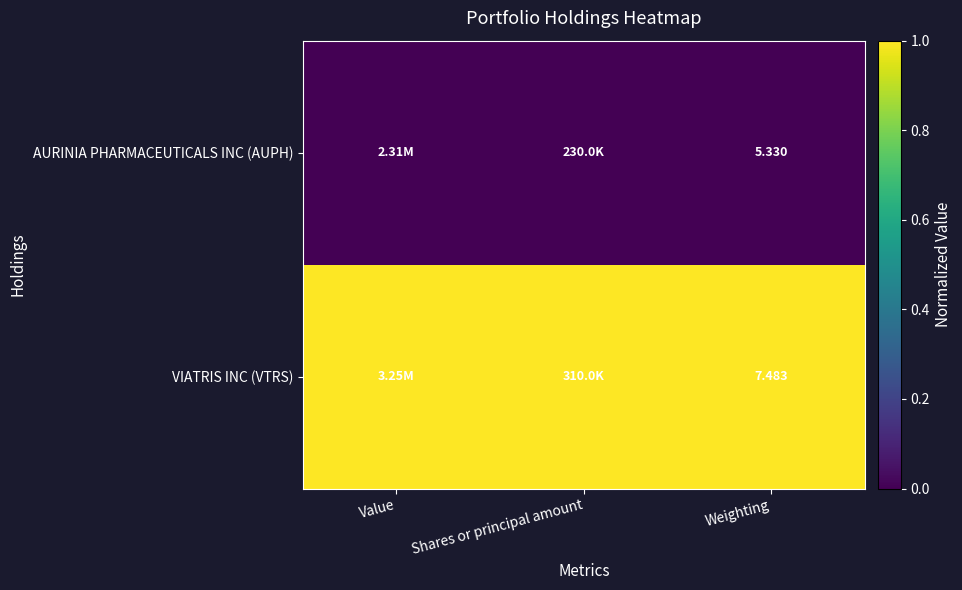

Rank the series at Shares or principal amount from lowest to highest value.

AURINIA PHARMACEUTICALS INC (AUPH), VIATRIS INC (VTRS)